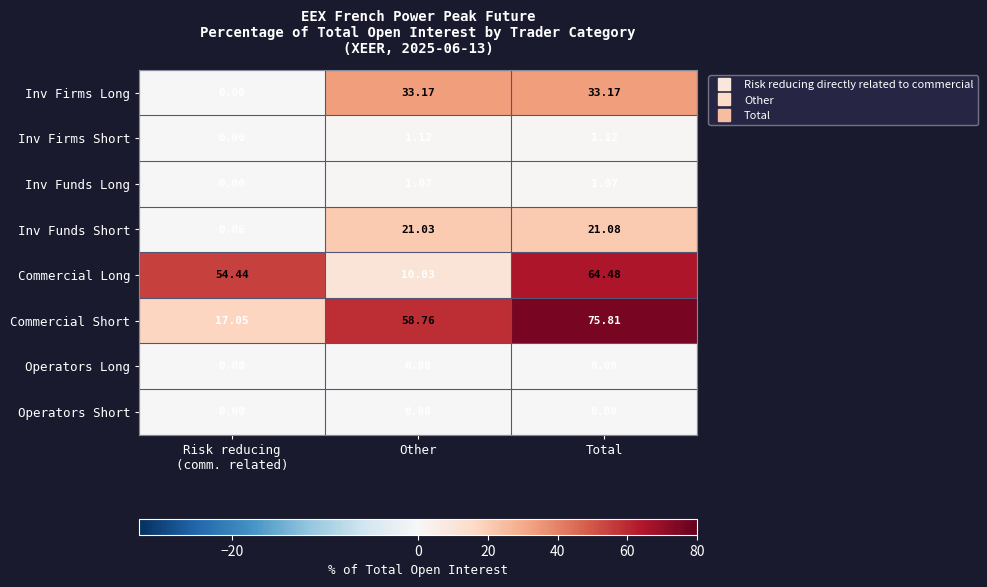

Which series has the largest range (max minus min)?

Commercial Short